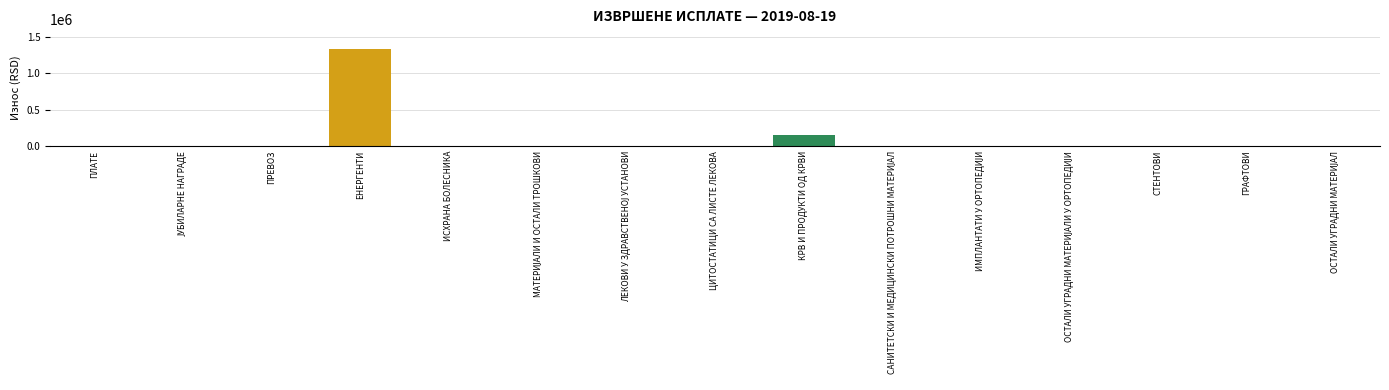

What is the change in value from КРВ И ПРОДУКТИ ОД КРВИ to ГРАФТОВИ?

-155126.0